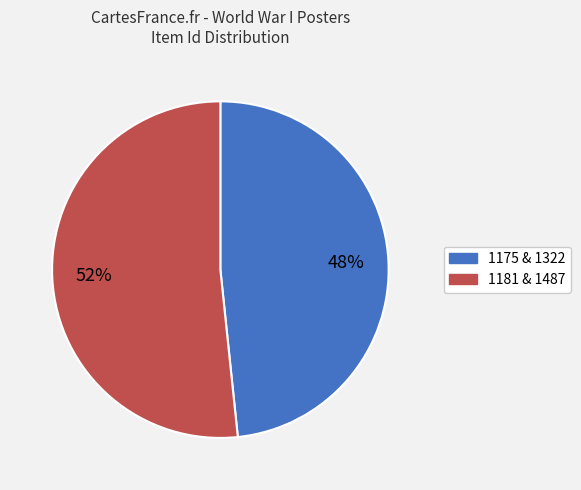

To the nearest percent, what is the average slice percentage?

50%